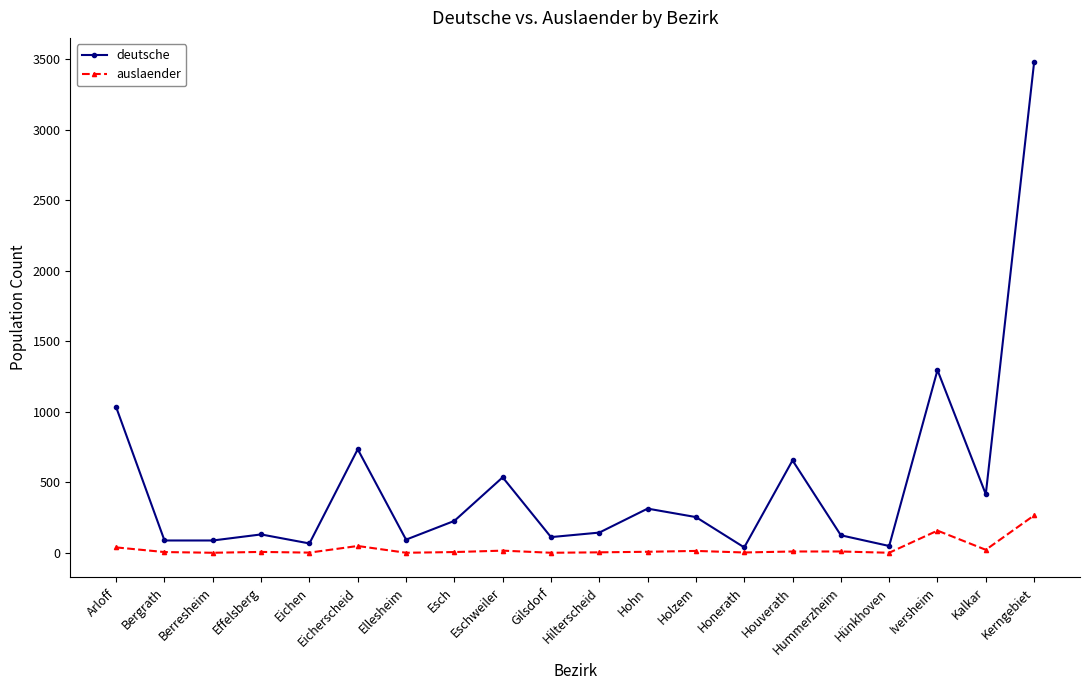

Which series has the largest range (max minus min)?

deutsche